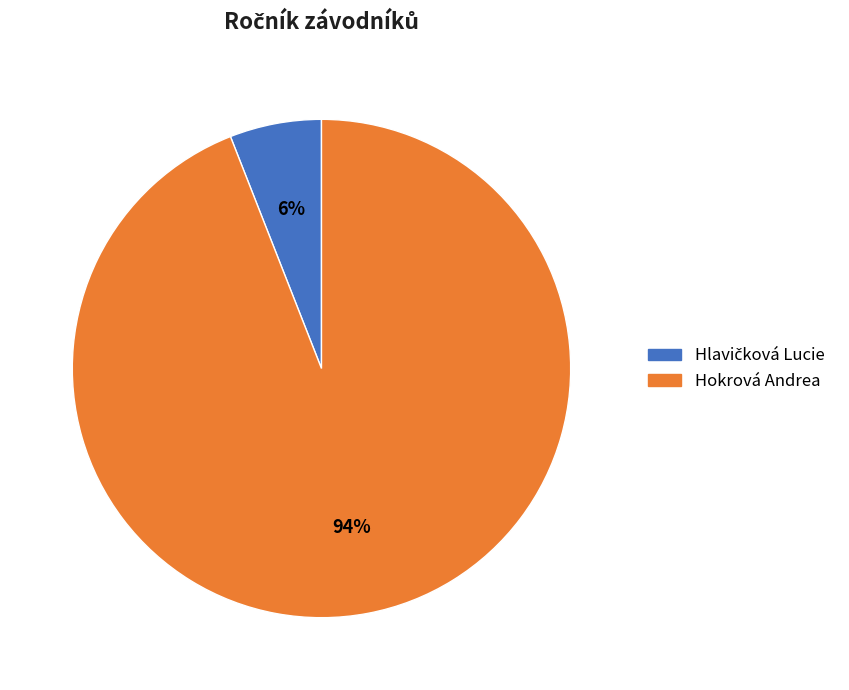

To the nearest percent, what is the difference between the largest and smallest slice percentages?

88%